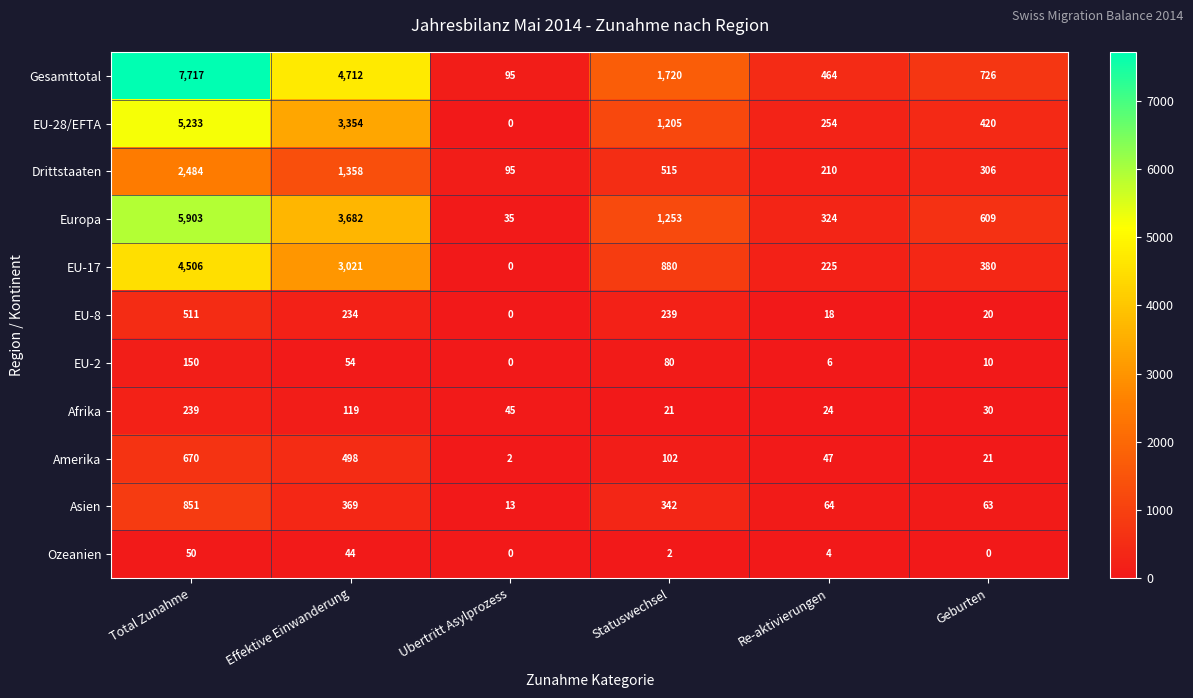

Count the number of data series in this chart.

11